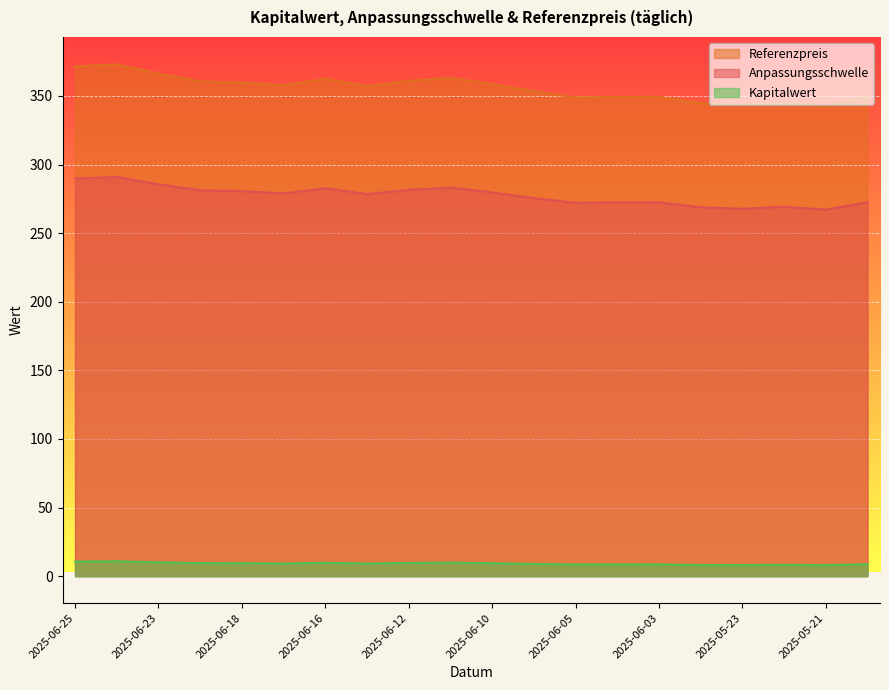

At 2025-06-11, list the series in order from largest to smallest.

Referenzpreis, Anpassungsschwelle, Kapitalwert